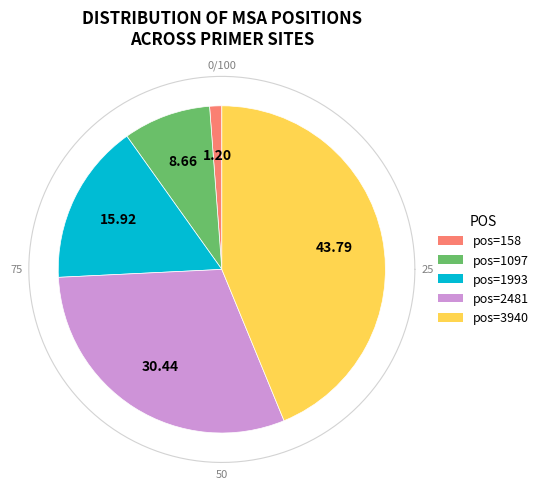

True or false: 1097 accounts for 9% of the total.

True